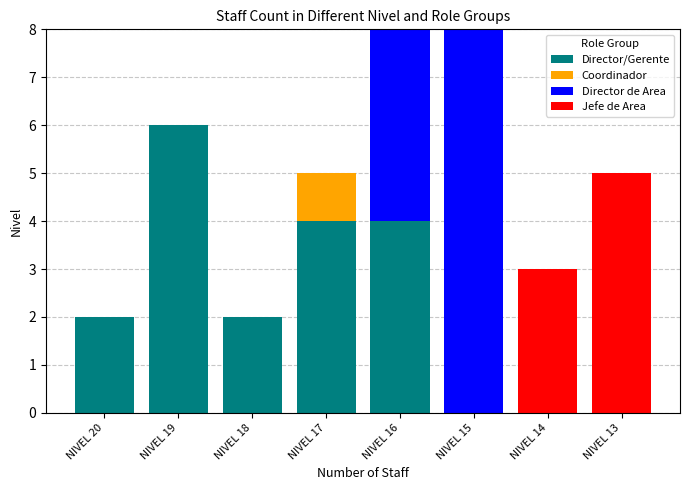

Which category has the highest value in the Director/Gerente series?

NIVEL 19